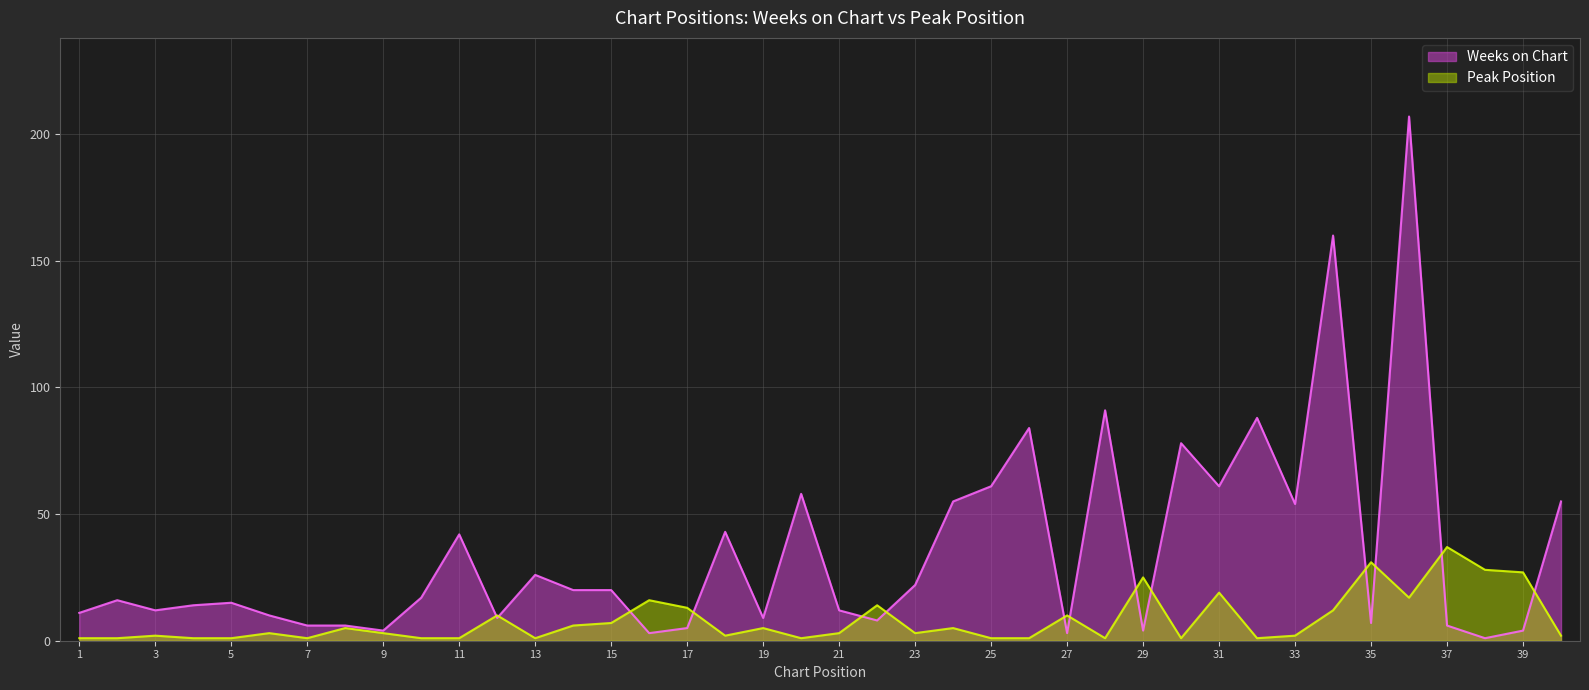

At which category does Weeks on Chart reach its first local valley?

3